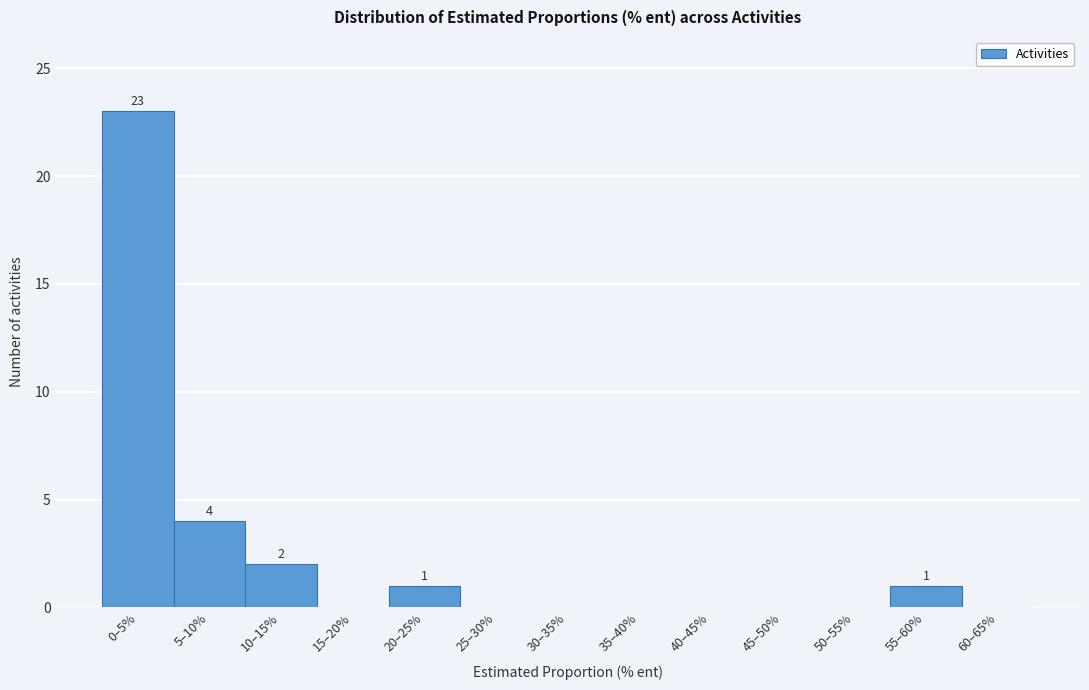

Reading left to right, what are all the values shown in this chart?

0–5%=23	5–10%=4	10–15%=2	15–20%=0	20–25%=1	25–30%=0	30–35%=0	35–40%=0	40–45%=0	45–50%=0	50–55%=0	55–60%=1	60–65%=0